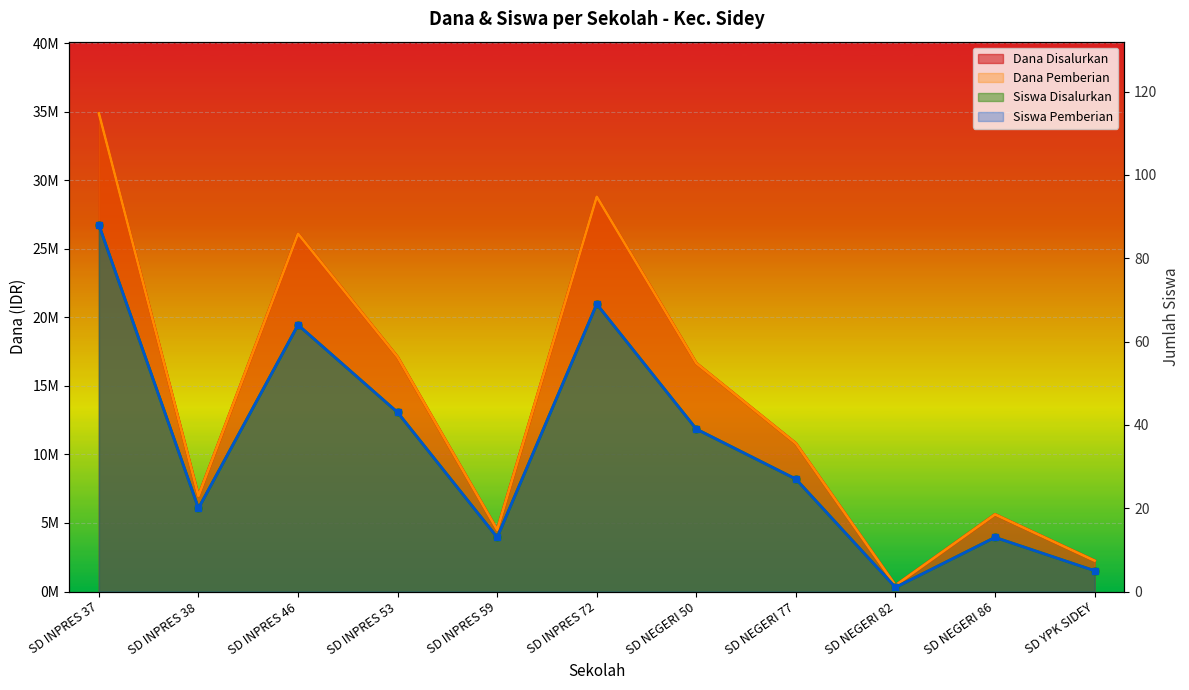

Which category has the lowest value across all series?

SD NEGERI 82